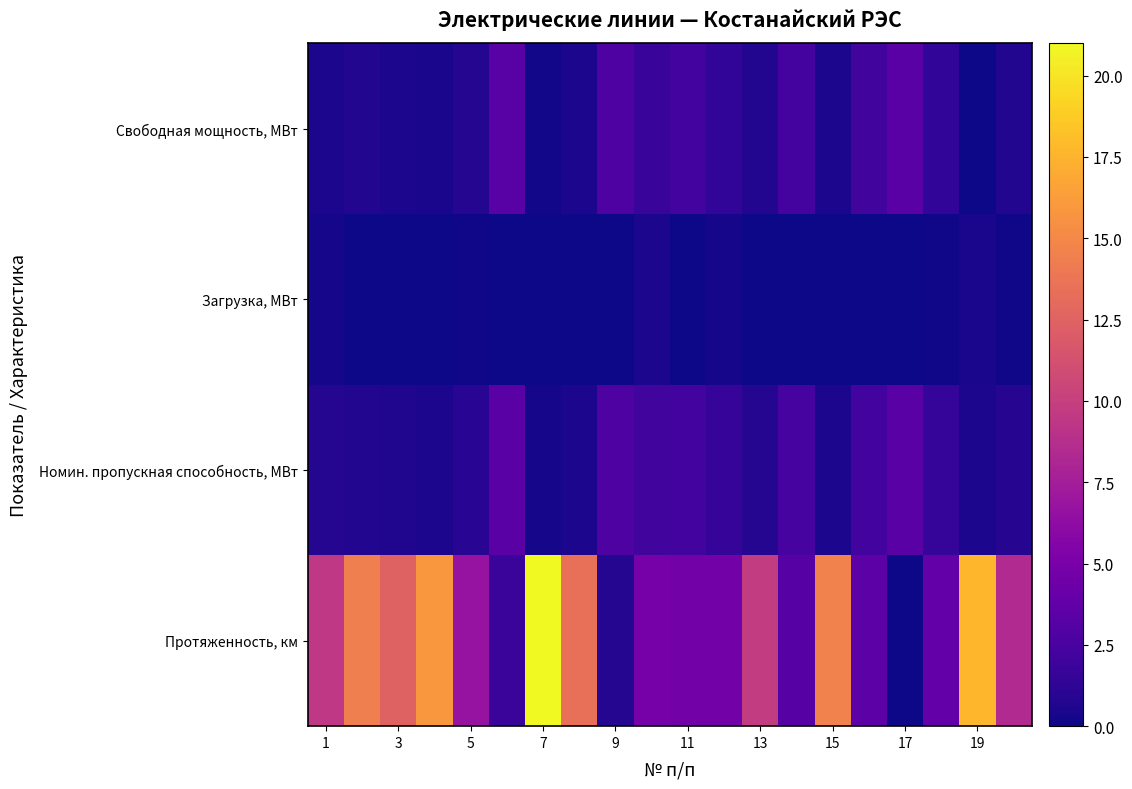

What is the maximum value shown in the chart?

21.0